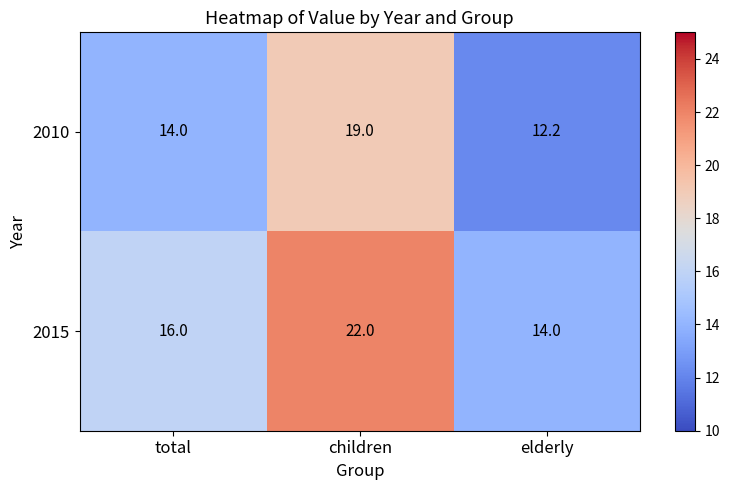

The value of 2010 at elderly is 12.2. True or false?

True